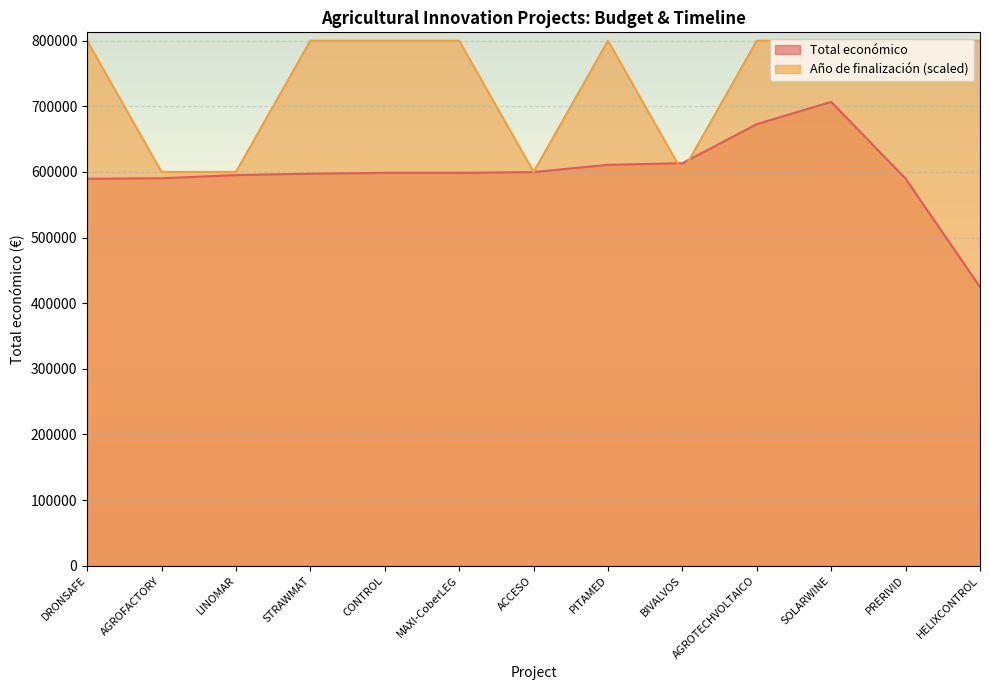

Reading right to left, extract all data points from this chart.

Total económico: HELIXCONTROL=424720	PRERIVID=589731	SOLARWINE=706697	AGROTECHVOLTAICO=672807	BIVALVOS=613256	PITAMED=610889	ACCESO=599779	MAXI-CoberLEG=598609	CONTROL=598597	STRAWMAT=597320	LINOMAR=595173	AGROFACTORY=590382	DRONSAFE=589584
Año de finalización: HELIXCONTROL=800000	PRERIVID=800000	SOLARWINE=800000	AGROTECHVOLTAICO=800000	BIVALVOS=600000	PITAMED=800000	ACCESO=600000	MAXI-CoberLEG=800000	CONTROL=800000	STRAWMAT=800000	LINOMAR=600000	AGROFACTORY=600000	DRONSAFE=800000